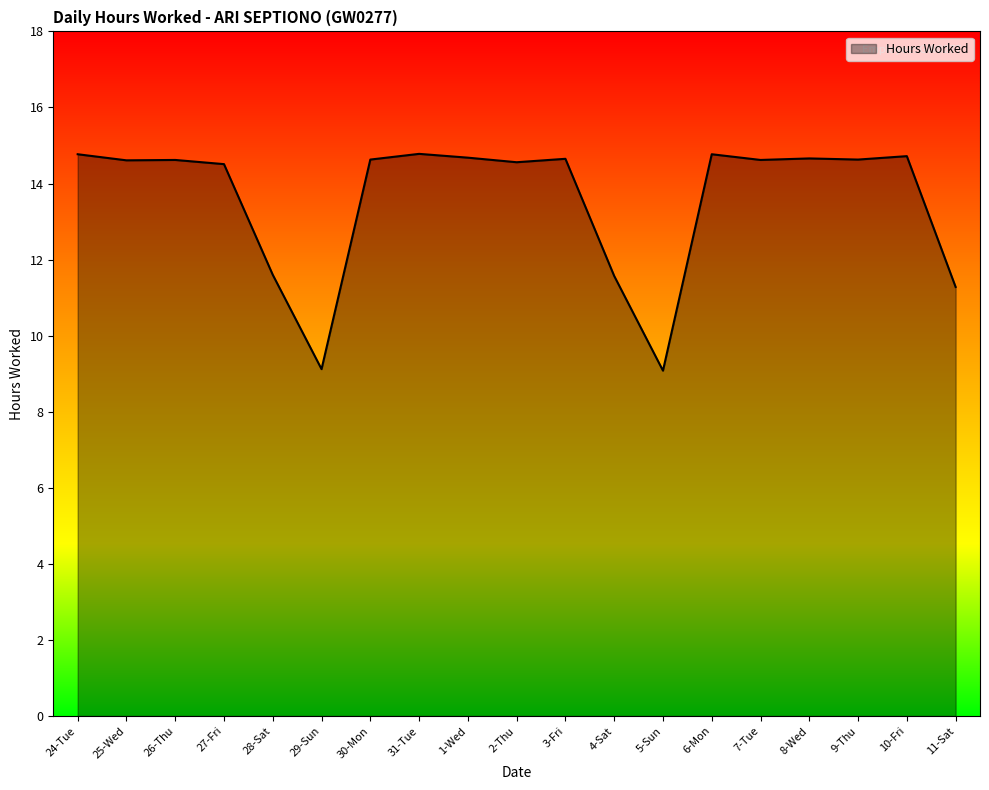

What is the change in value from 27-Fri to 11-Sat?

-3.2